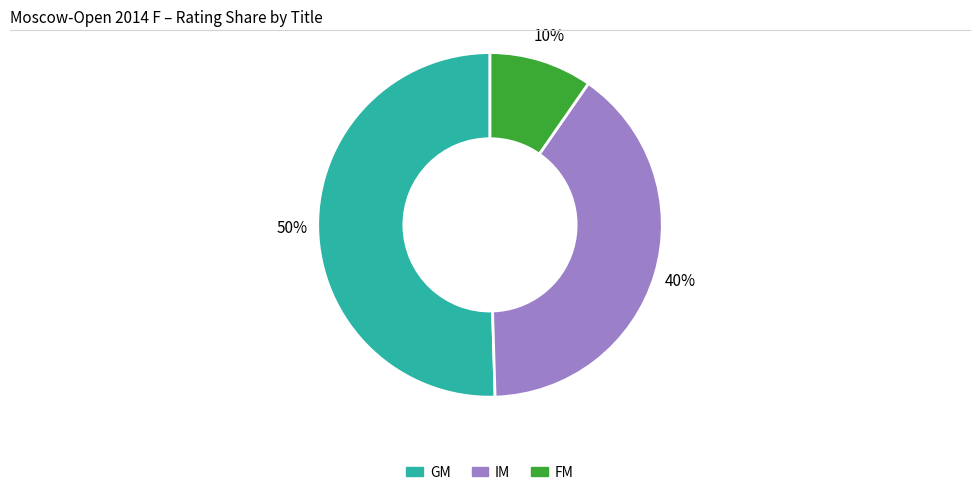

To the nearest percent, what is the average slice percentage?

33%